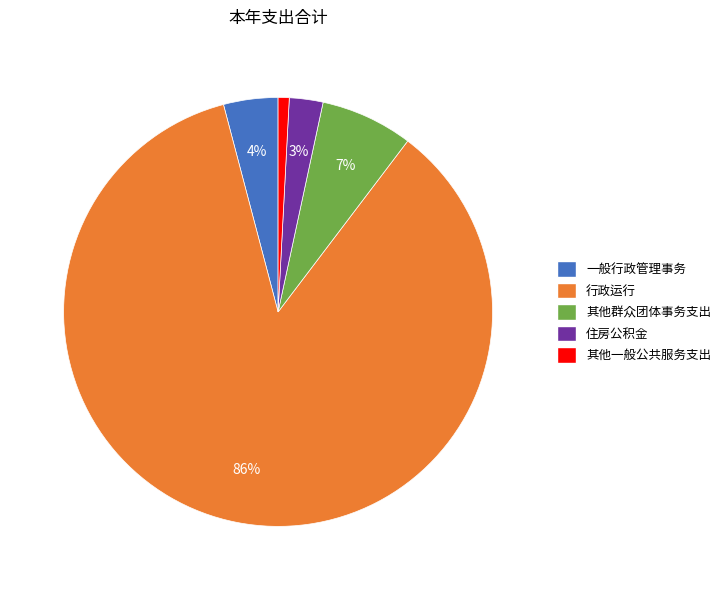

The 一般行政管理事务 slice represents 4% of the pie. True or false?

True